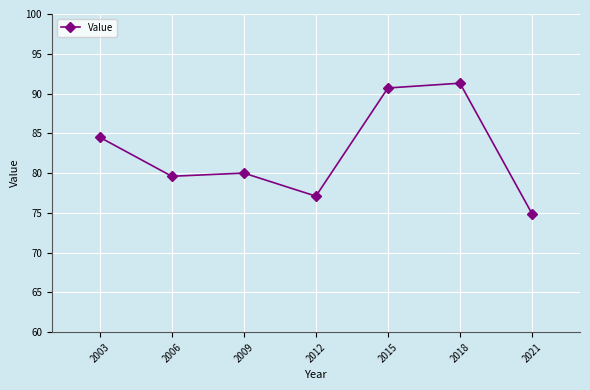

Reading left to right, transcribe all the data shown in this chart.

84.5	79.6	80.0	77.1	90.7	91.3	74.9